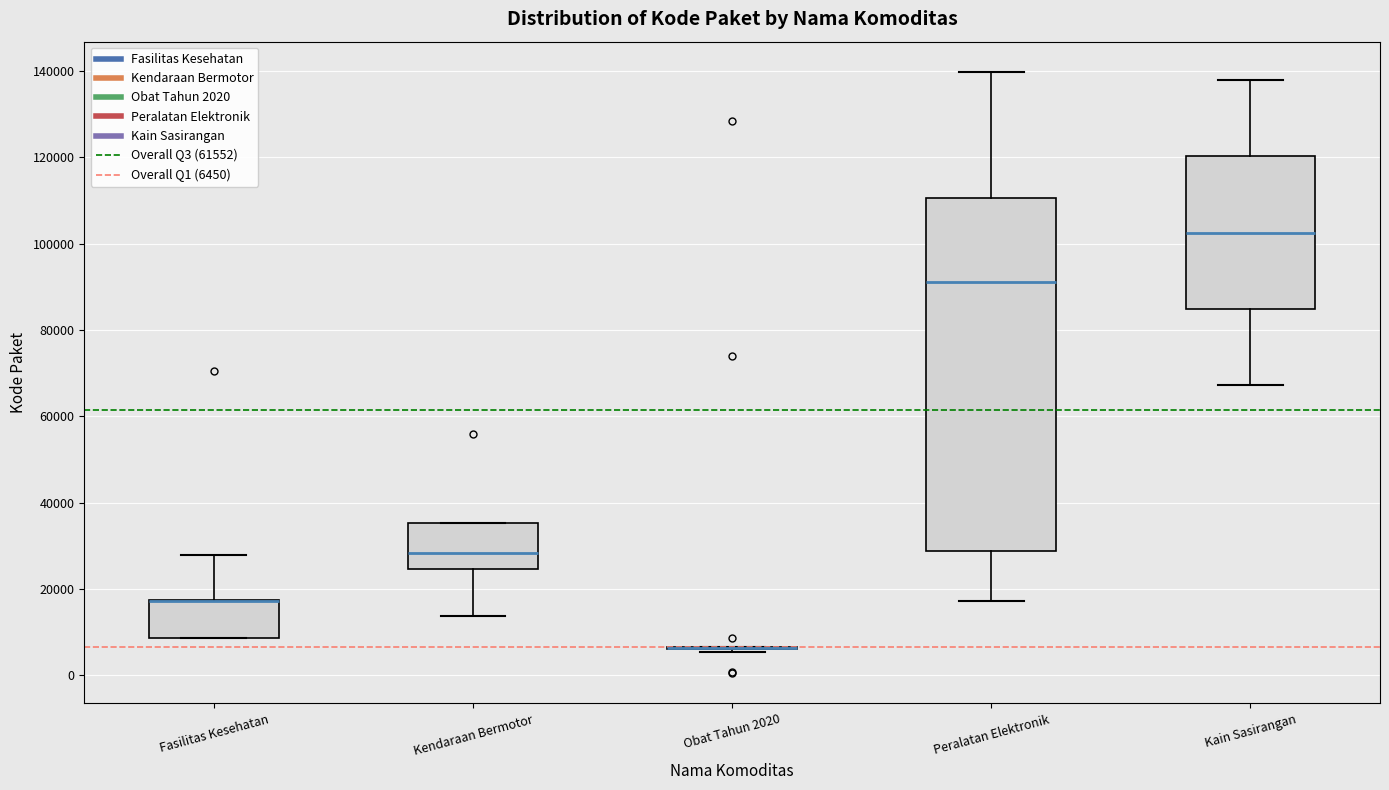

Comparing the boxes themselves (not the whiskers), which one is the tallest?

Peralatan Elektronik